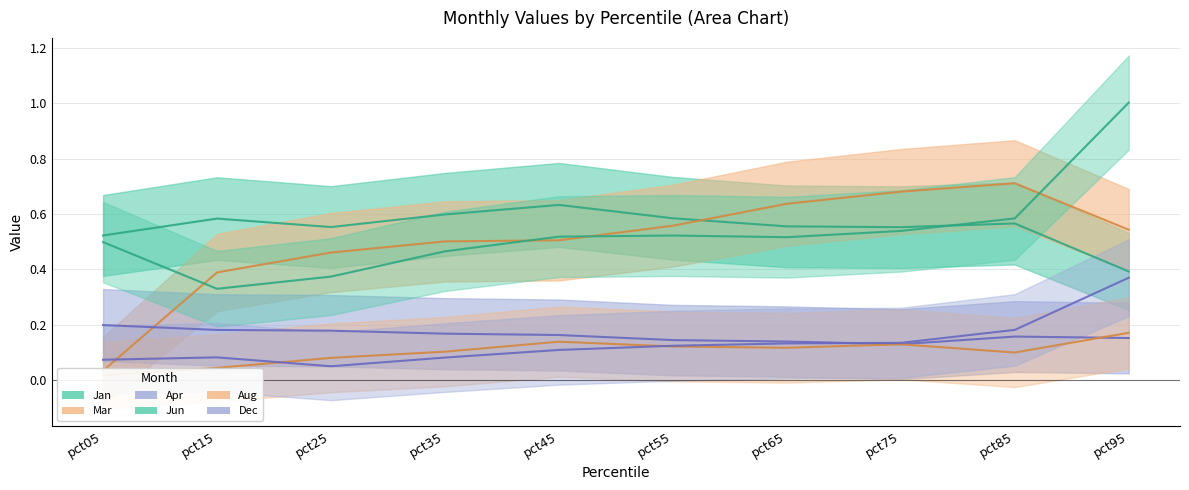

True or false: Jun and Dec intersect in this chart.

False